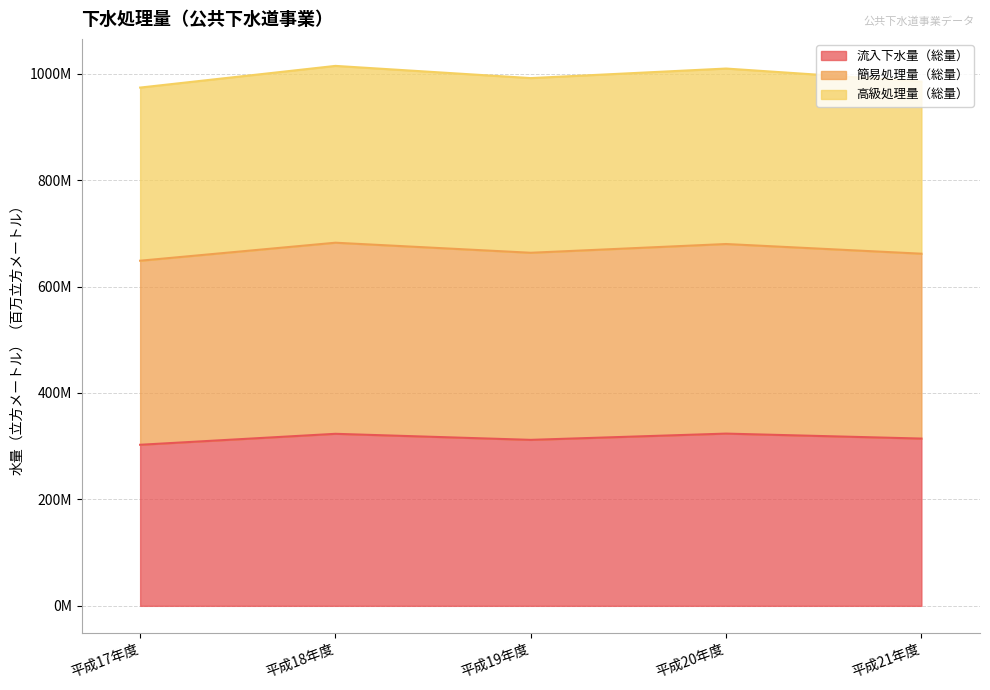

In 簡易処理量（総量）, how many points are higher than both neighbors (excluding endpoints)?

2